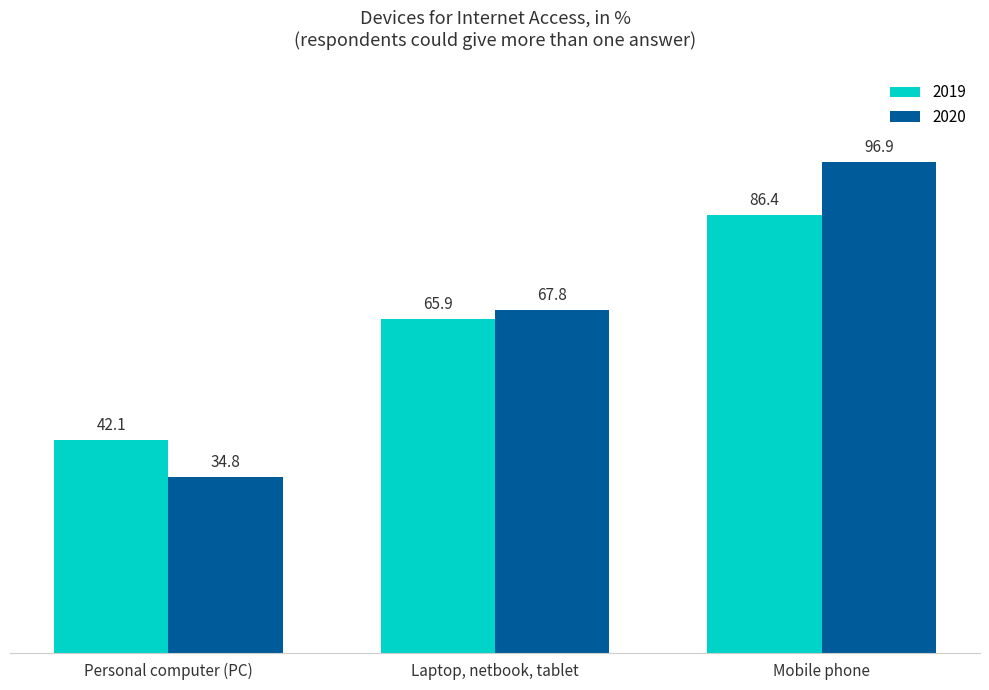

What is the sum of the 2019 values at Mobile phone and Laptop, netbook, tablet?

152.3